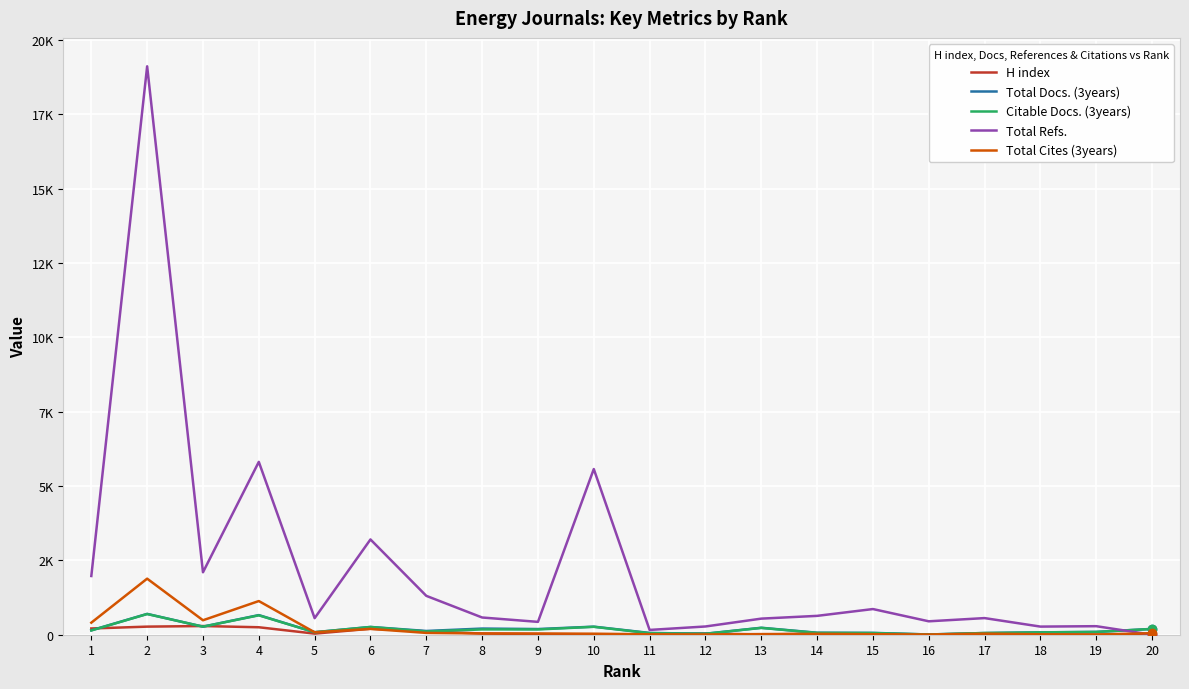

What is the approximate value of Total Cites (3years) at 17?

36